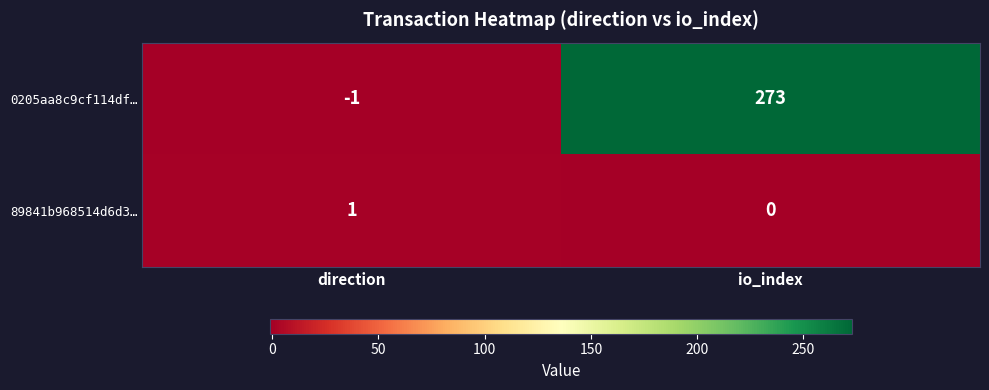

The 89841b968514d6d3… series shows 1 at direction. True or false?

True